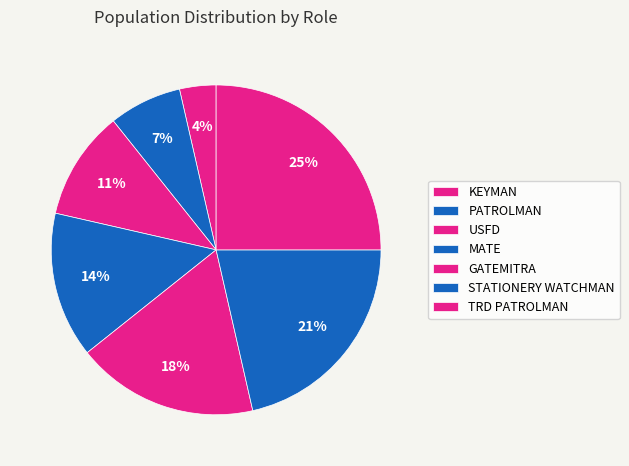

Count the number of slices in the pie.

7